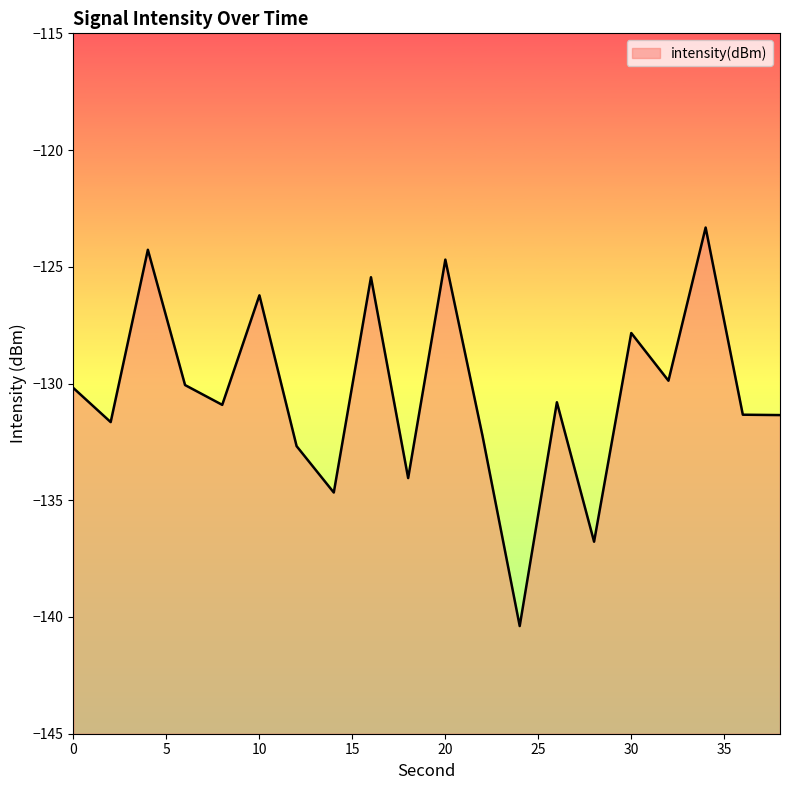

True or false: the data shows -41.7 at 32.

False